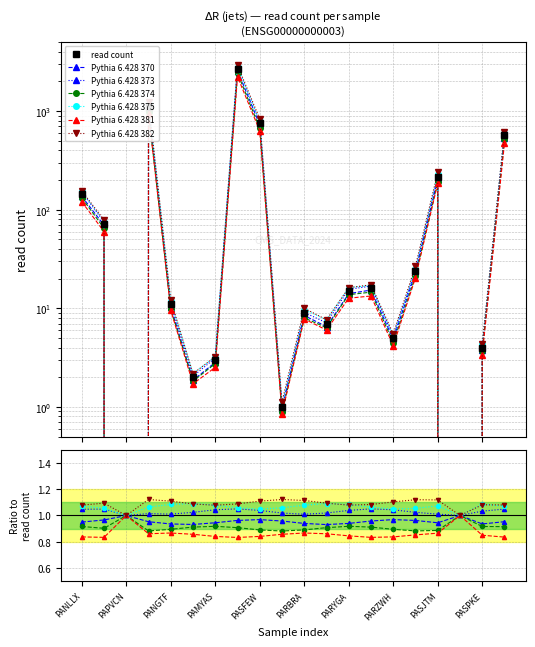

Reading left to right, list all the values displayed in this chart.

PANLLX=144	PASBPK=72	PAPVCN=0	PARXMP=1099	PANGTF=11	PAPVZK=2	PAMYAS=3	PAMYGX=2678	PASFEW=751	PATDHA=1	PARBRA=9	PARENB=7	PARYGA=15	PASHYZ=16	PARZWH=5	PANHYK=24	PASJTM=215	PANSJB=0	PASPKE=4	PARPDS=567